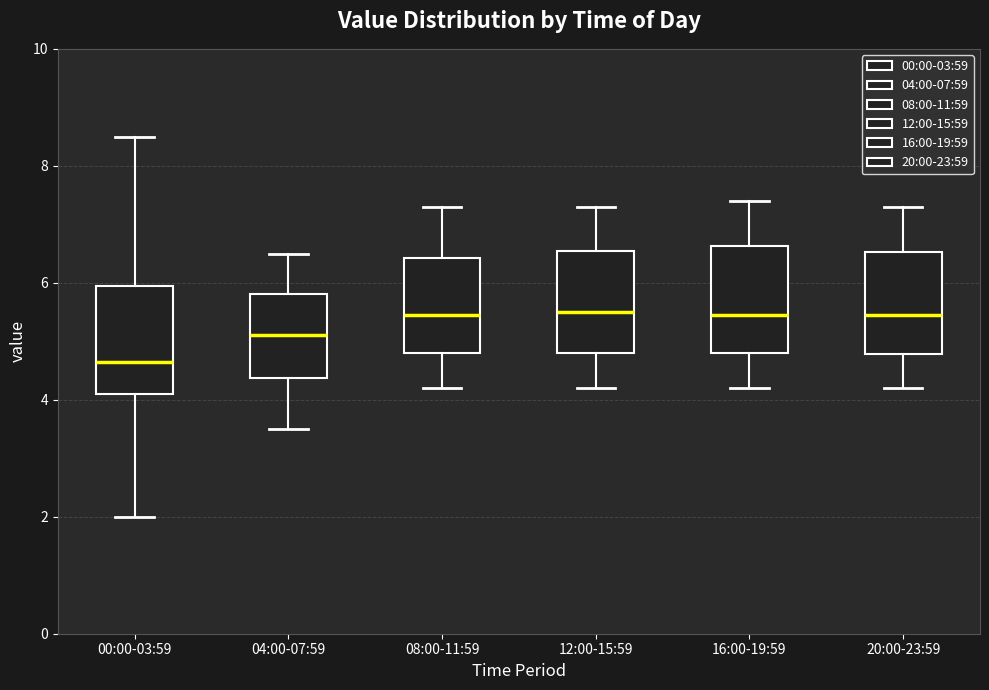

Reading left to right, read every box against the y-axis: the position of its median line, the range the box covers, and the ends of its whiskers. The values are not printed on the chart, so give them approximately, as read against the axis.

00:00-03:59: median 4.6, box 4.2 to 6.0, whiskers 2.0 to 8.6
04:00-07:59: median 5.2, box 4.4 to 5.8, whiskers 3.6 to 6.6
08:00-11:59: median 5.4, box 4.8 to 6.4, whiskers 4.2 to 7.4
12:00-15:59: median 5.6, box 4.8 to 6.6, whiskers 4.2 to 7.4
16:00-19:59: median 5.4, box 4.8 to 6.6, whiskers 4.2 to 7.4
20:00-23:59: median 5.4, box 4.8 to 6.6, whiskers 4.2 to 7.4